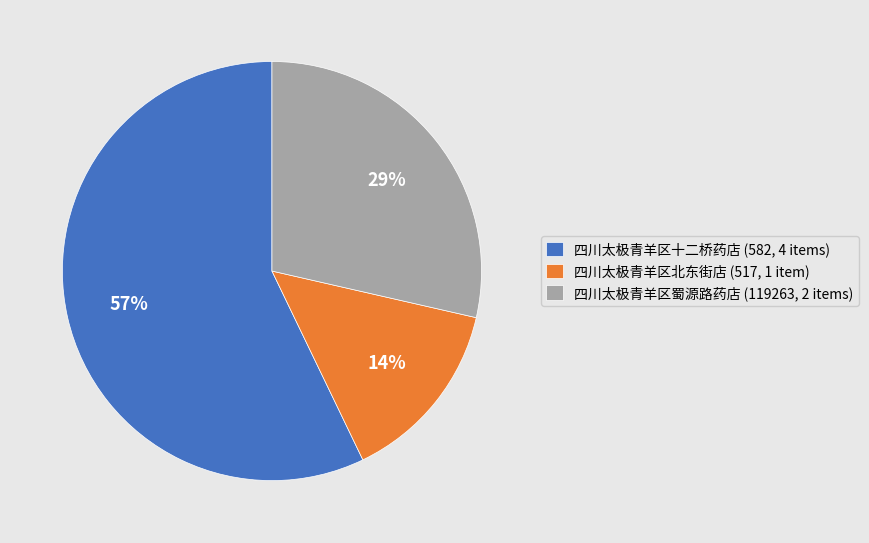

True or false: 四川太极青羊区蜀源路药店 (119263, 2 items) accounts for 39% of the total.

False